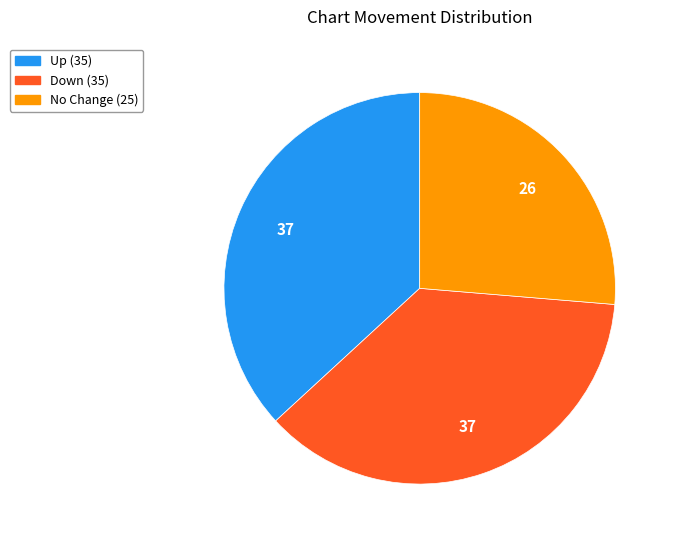

Is there a majority slice in this chart?

No